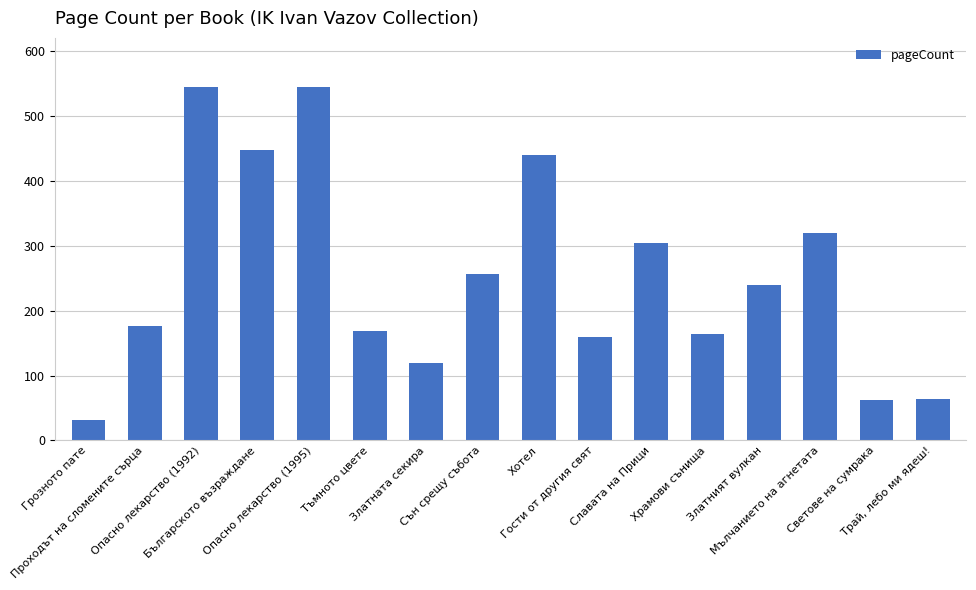

Which has a higher value, Опасно лекарство (1992) or Проходът на сломените сърца?

Опасно лекарство (1992)